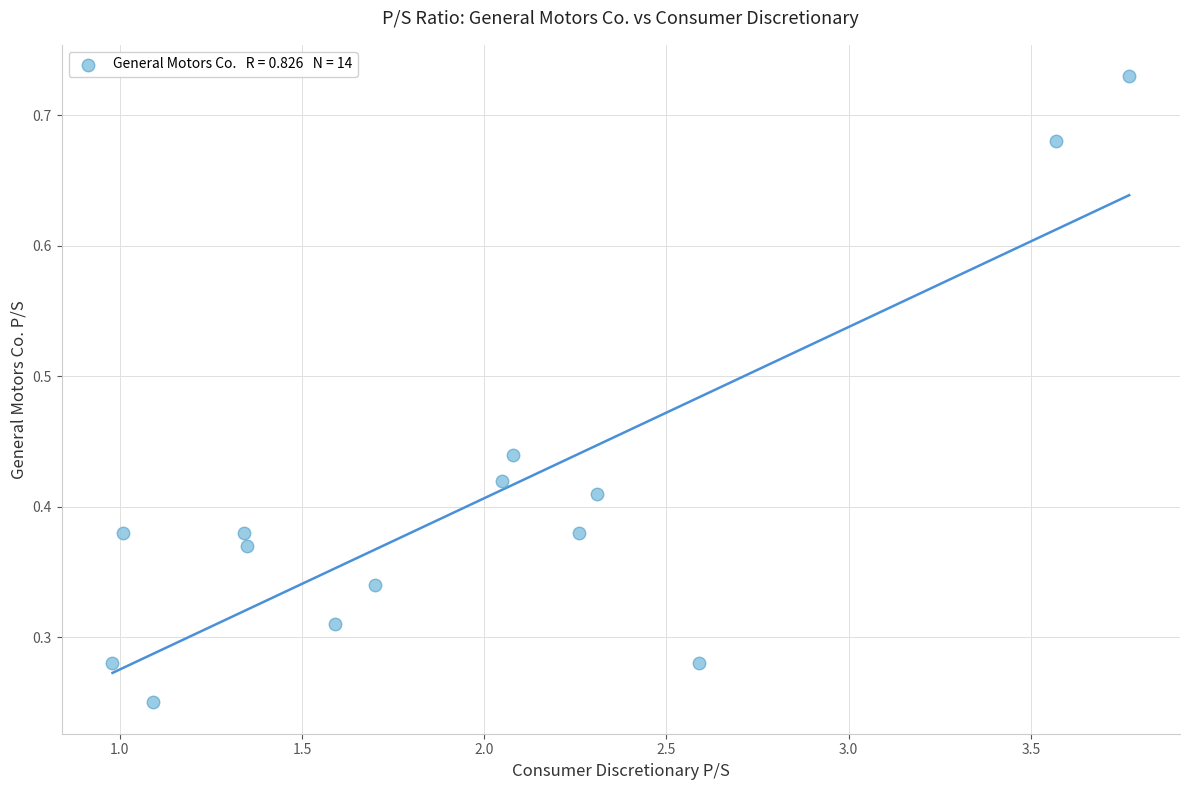

What is the range of X values (max minus min)?

2.8